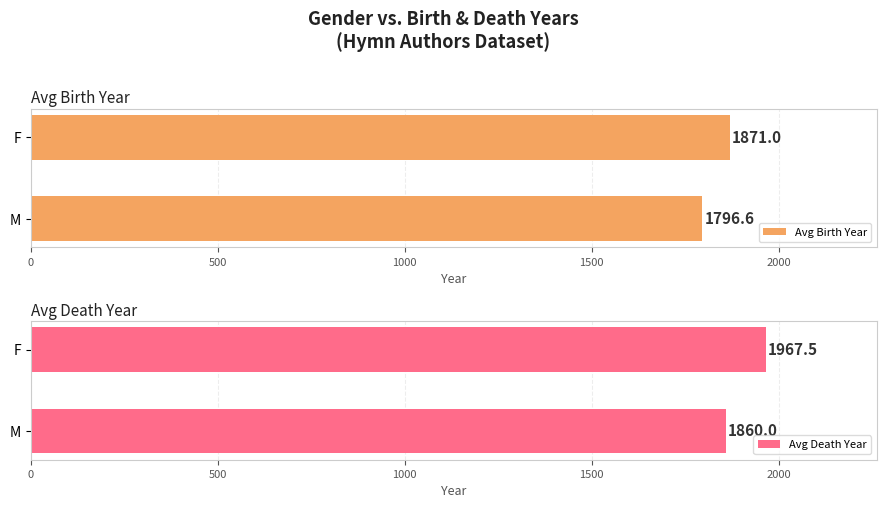

What value does the Avg Birth Year series have at F?

1871.0